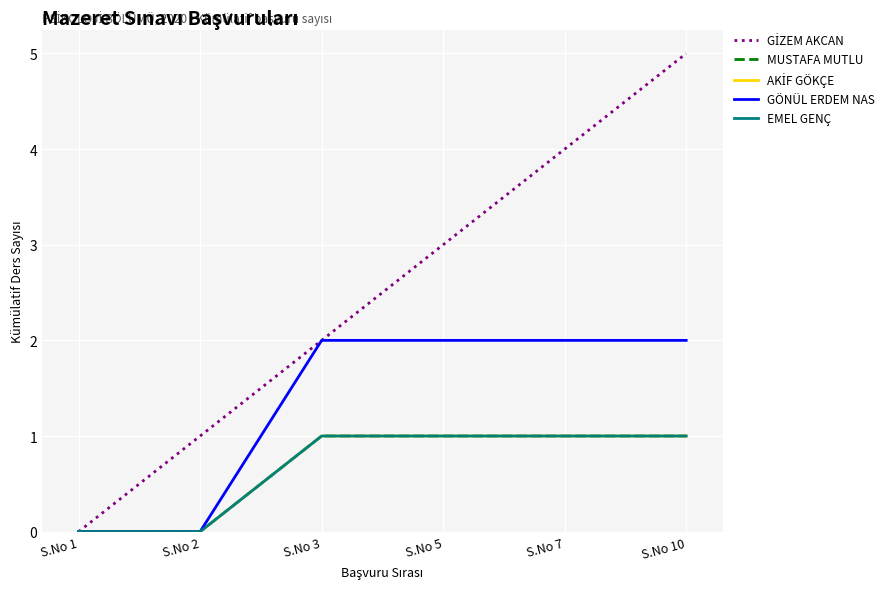

What is the approximate value of EMEL GENÇ at S.No 5?

1